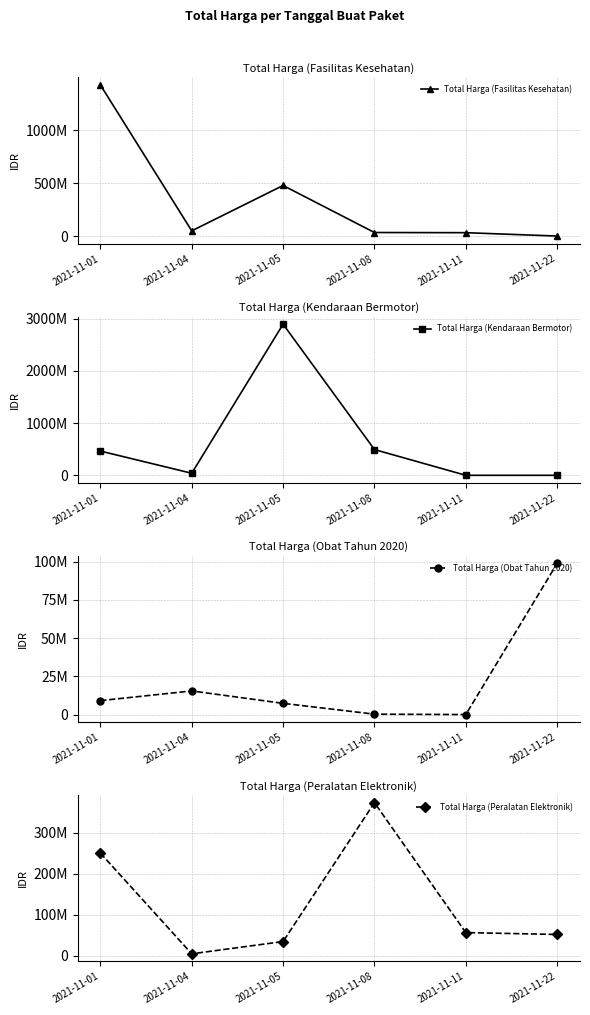

Which series has the largest range (max minus min)?

Total Harga (Kendaraan Bermotor)